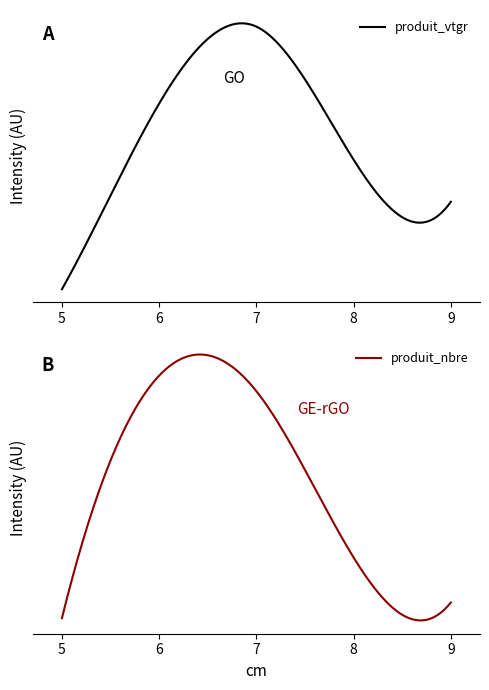

What are all the series names shown in the legend?

produit_vtgr, produit_nbre